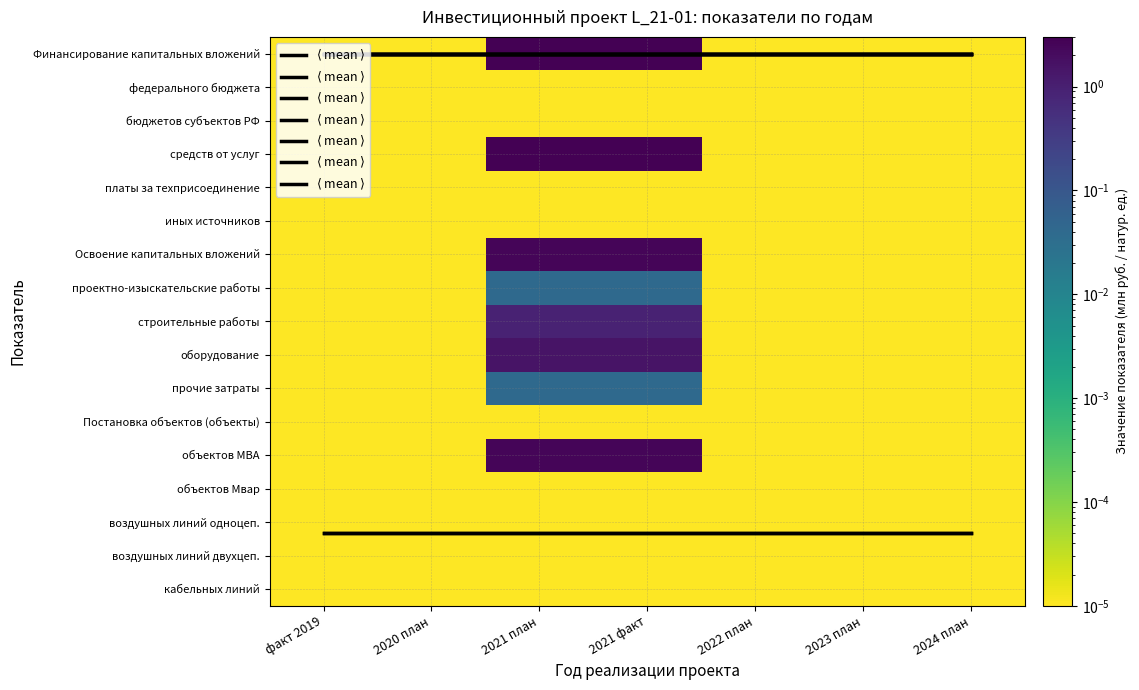

Between 2021 факт and 2022 план, which series saw the biggest shift?

Финансирование капитальных вложений